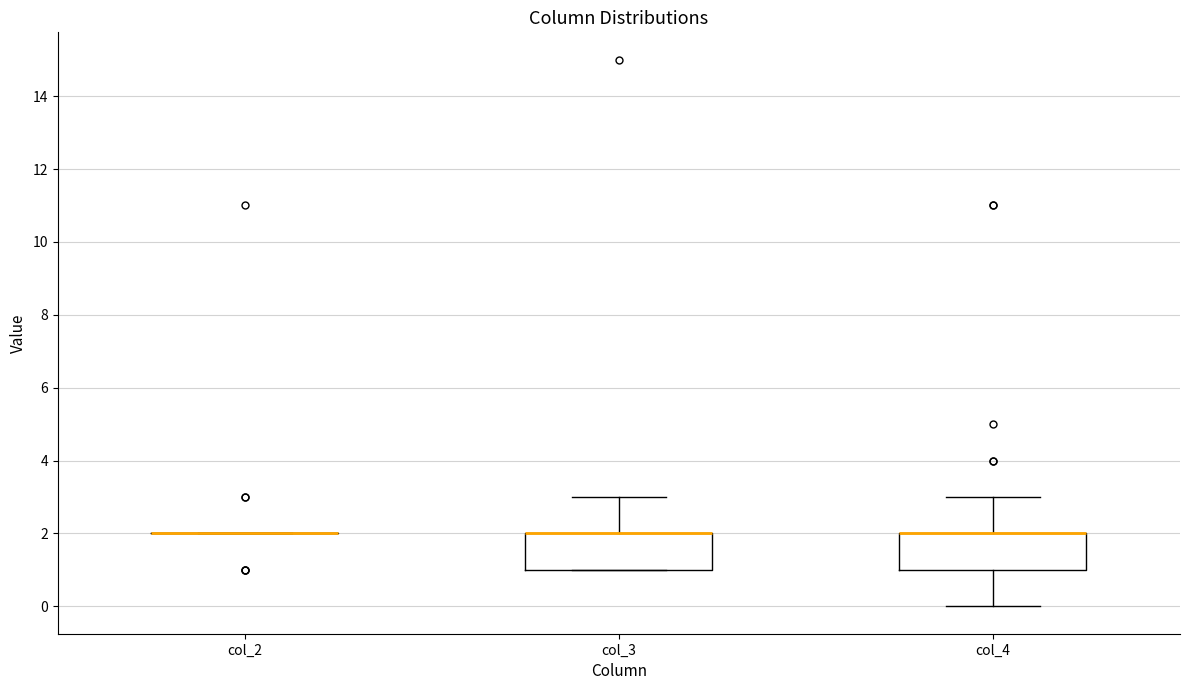

Where does the upper whisker of the box for col_3 end on the y-axis? The values are not printed on the chart, so give them approximately, as read against the axis.

3